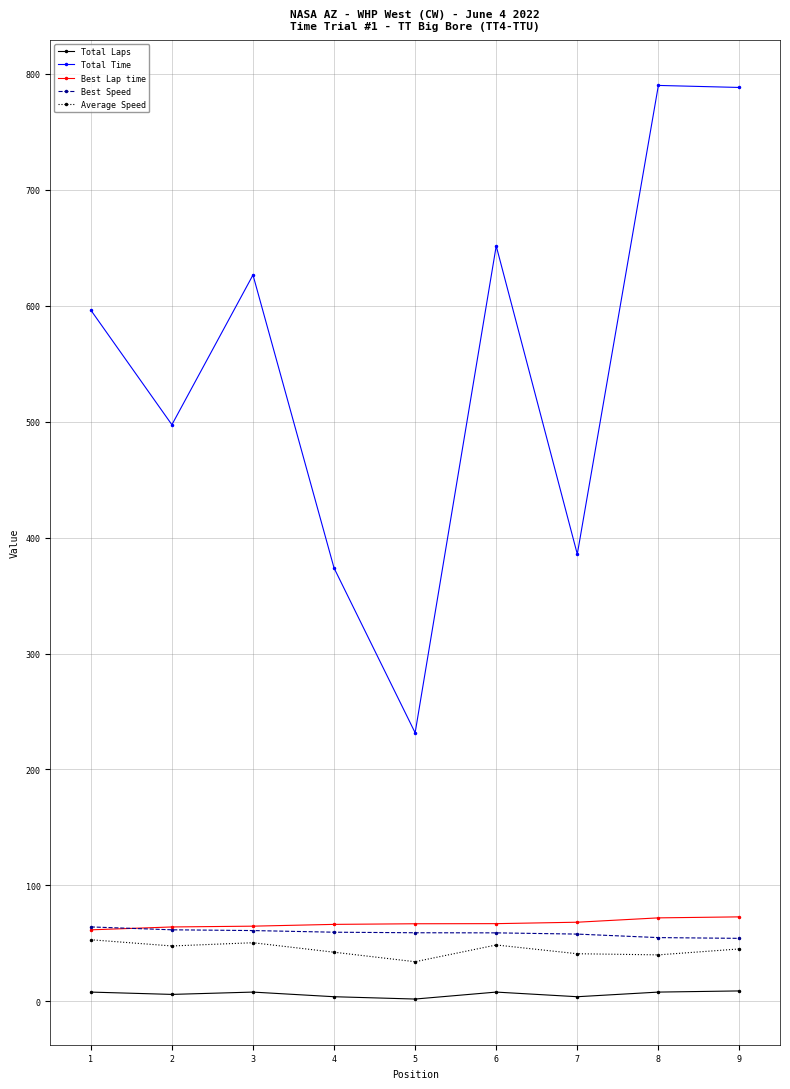

What are all the series names shown in the legend?

Total Laps, Total Time, Best Lap time, Best Speed, Average Speed